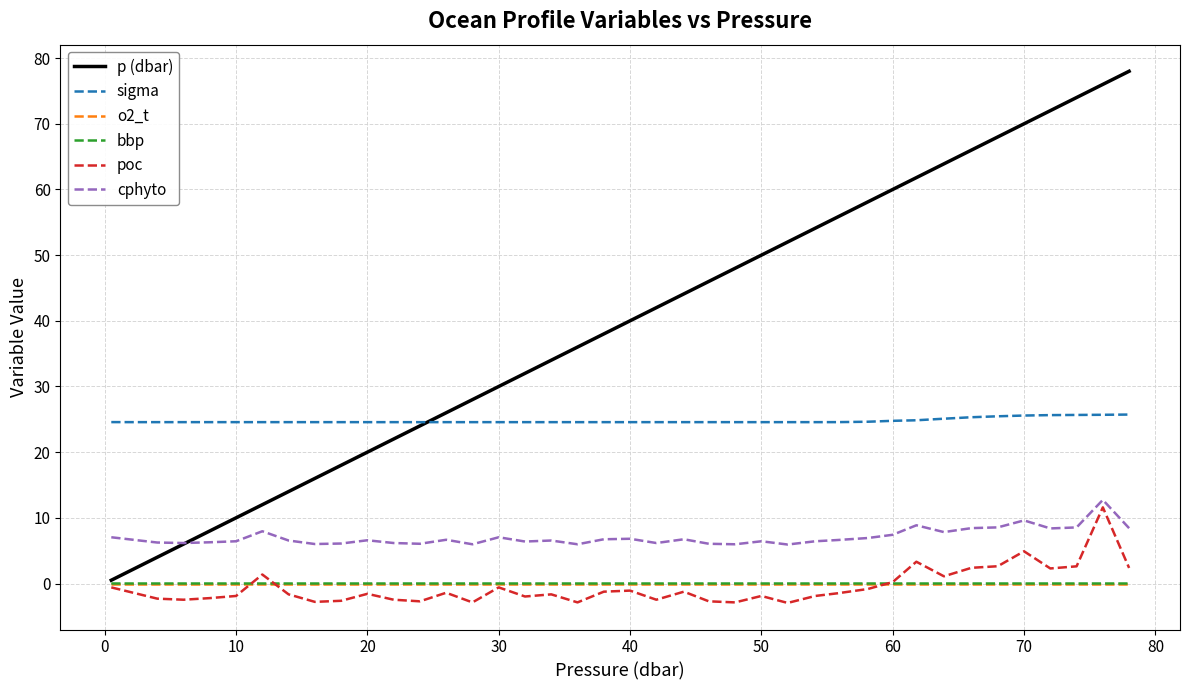

Is this an area chart (filled region under the line)?

No